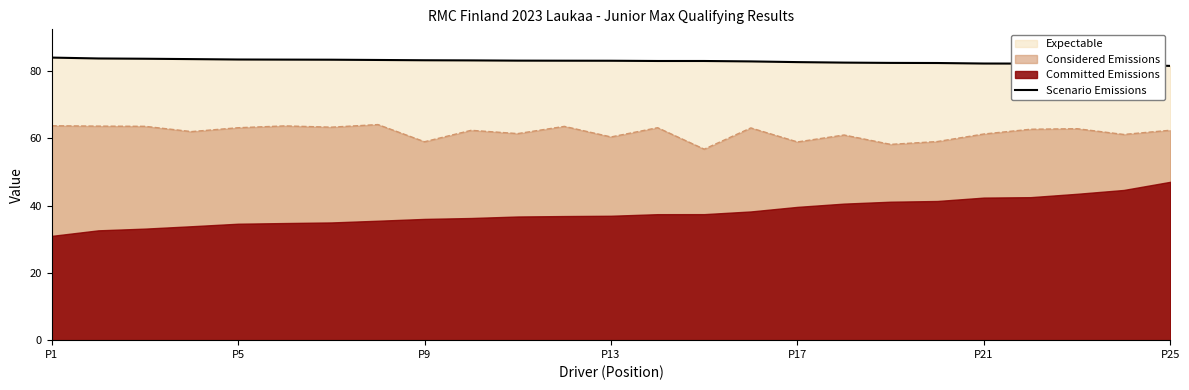

True or false: the data shows 82.5 at 19.

True